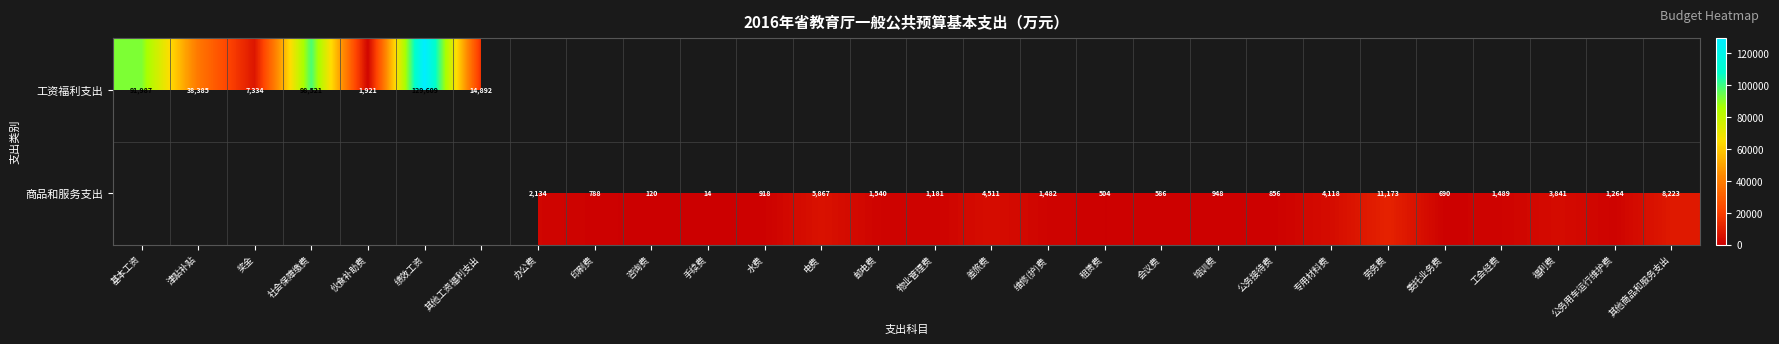

At 奖金, list the series in order from largest to smallest.

工资福利支出, 商品和服务支出